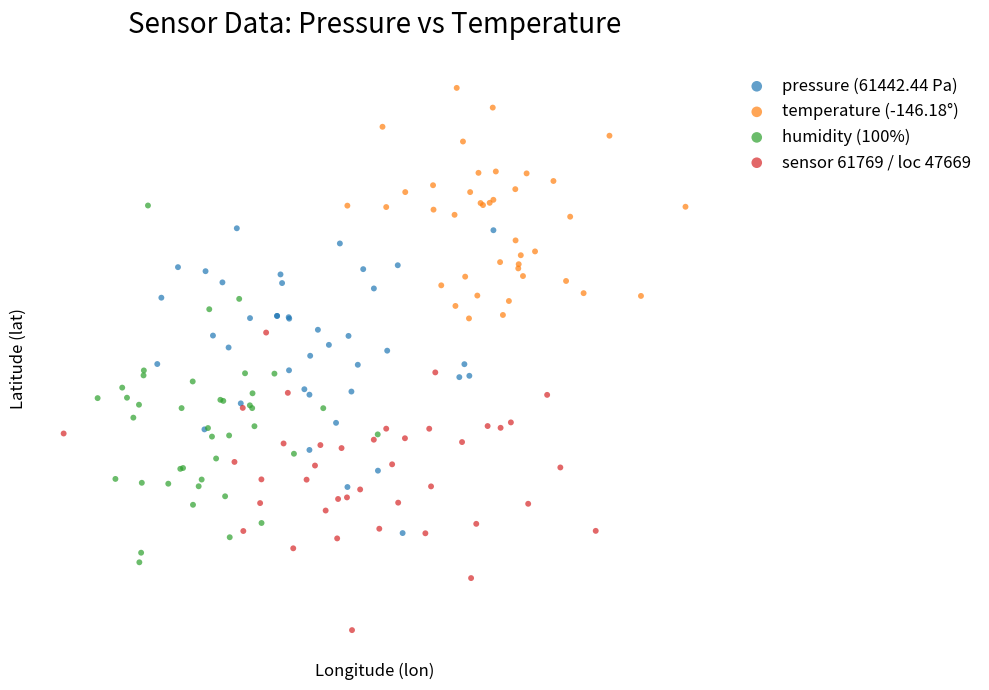

What are all the series names shown in the legend?

pressure (61442.44 Pa), temperature (-146.18°), humidity (100%), sensor 61769 / loc 47669